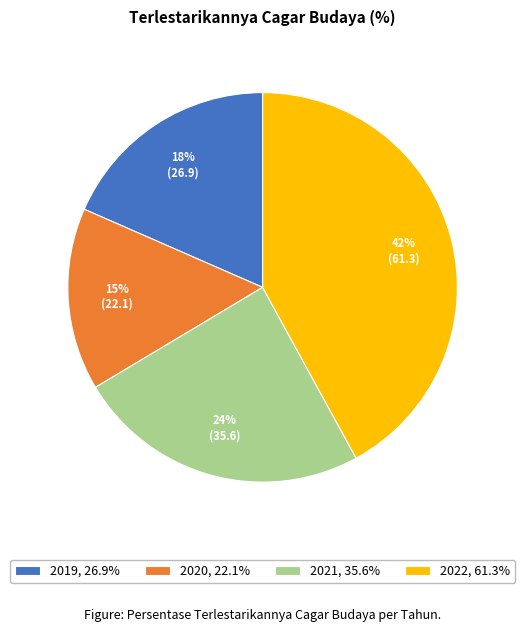

True or false: 2021 accounts for 24% of the total.

True